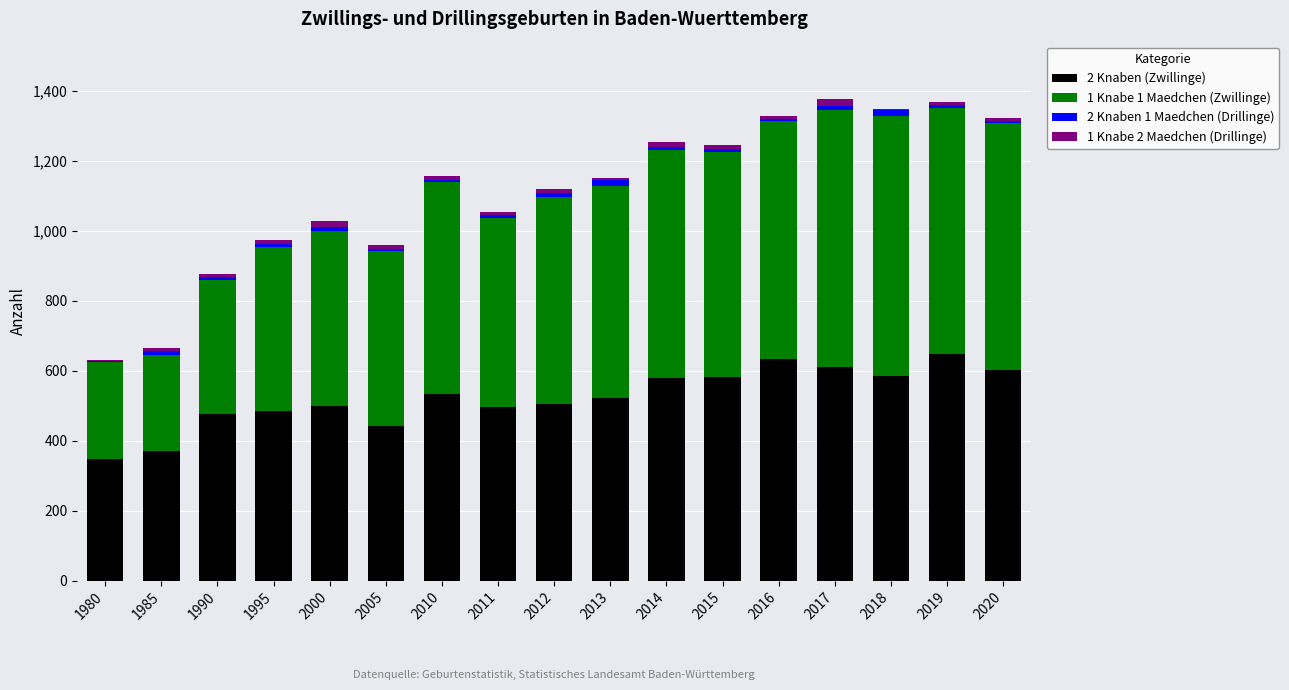

What is the sum of the 2 Knaben (Zwillinge) values at 2018 and 2011?

1081